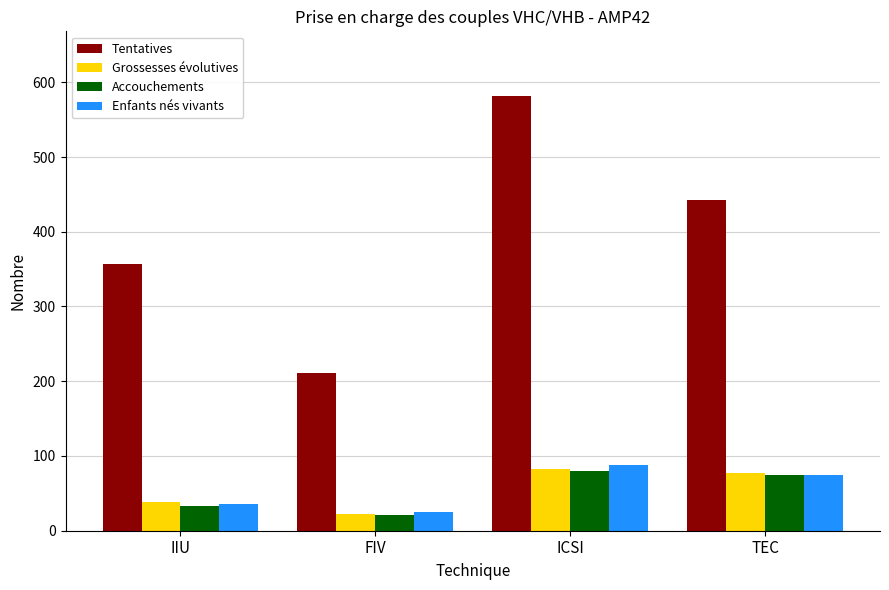

How many data points in Accouchements are less than 74?

2